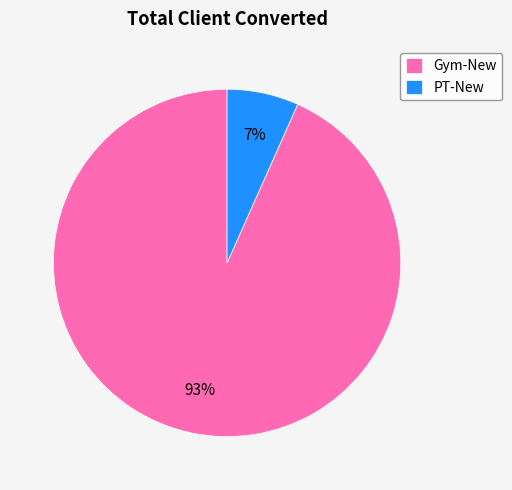

How many segments does this pie chart have?

2